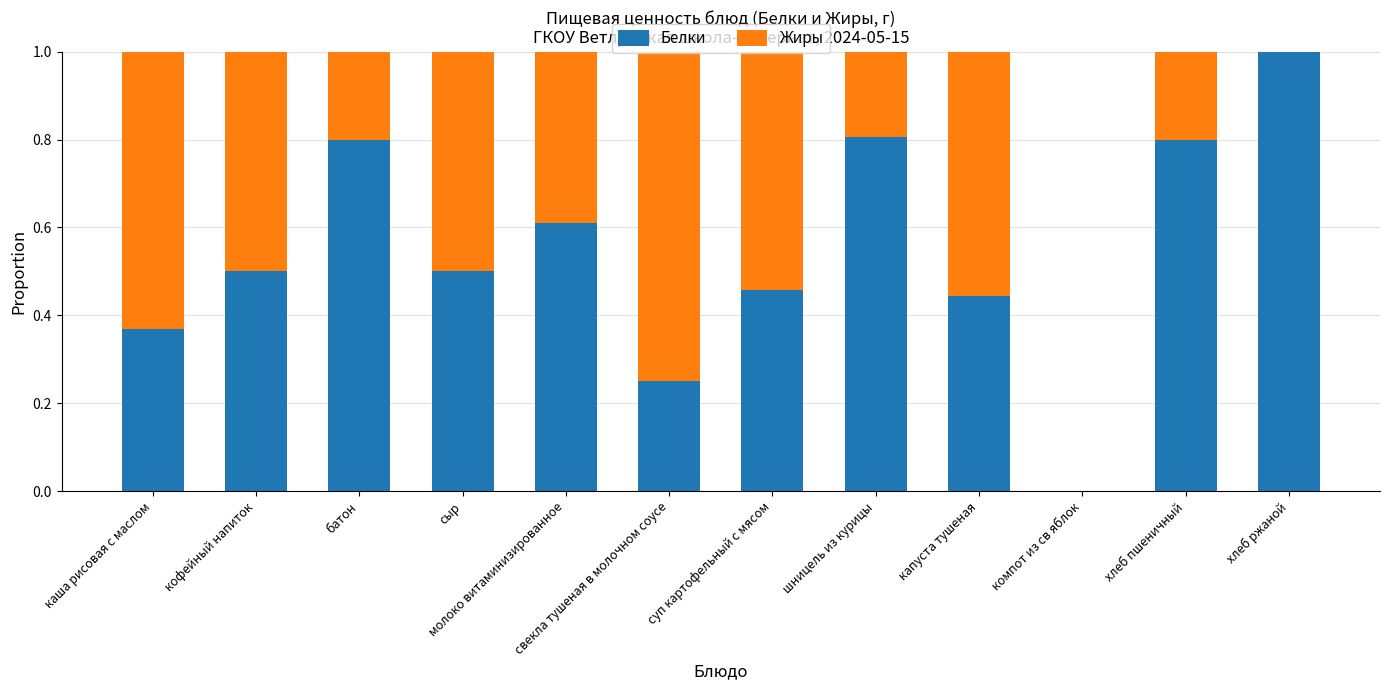

What is the maximum value for Белки?

1.0